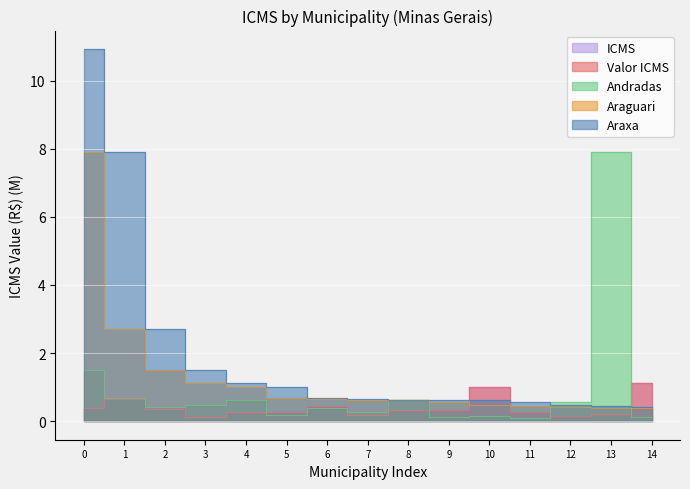

True or false: Araguari and Araxa intersect in this chart.

False